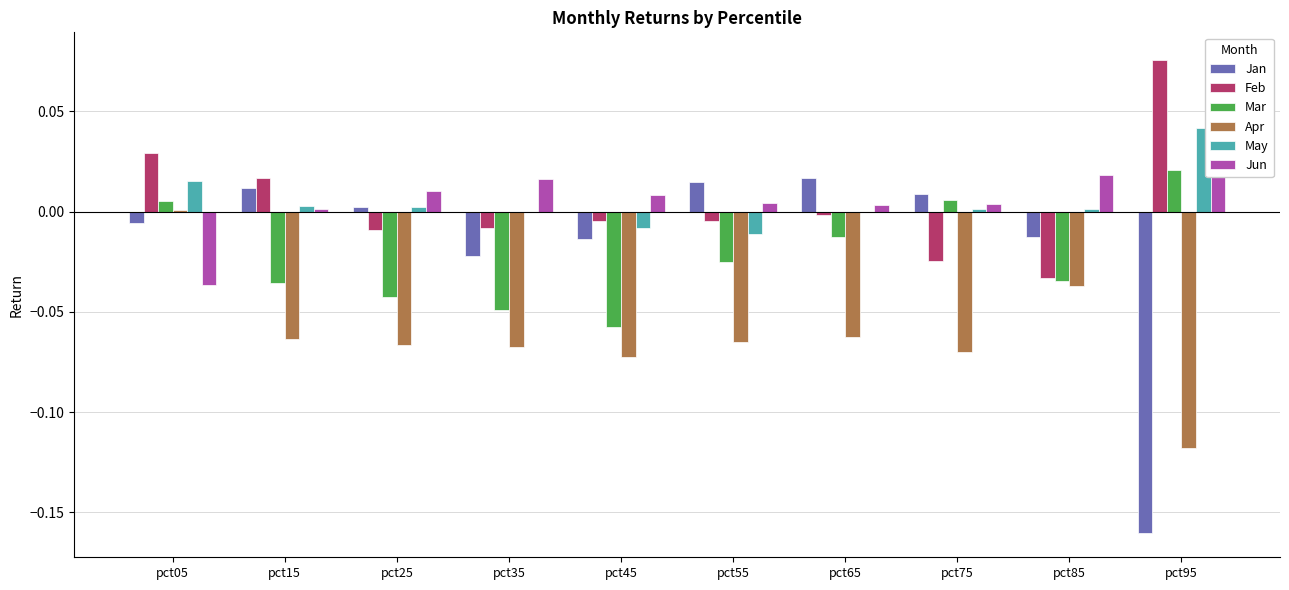

Is it true that Feb equals -0.0 at pct75?

True